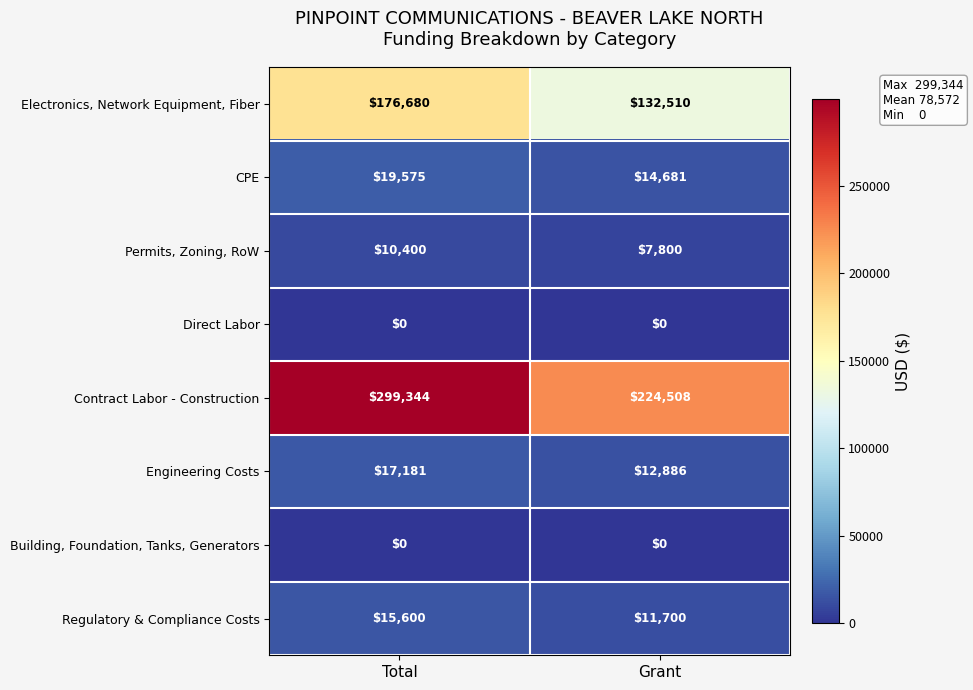

Reading right to left, list all the values displayed in this chart.

Electronics, Network Equipment, Fiber: Grant=132510	Total=176680
CPE: Grant=14681	Total=19575
Permits, Zoning, RoW: Grant=7800	Total=10400
Direct Labor: Grant=0	Total=0
Contract Labor - Construction: Grant=224508	Total=299344
Engineering Costs: Grant=12886	Total=17181
Building, Foundation, Tanks, Generators: Grant=0	Total=0
Regulatory & Compliance Costs: Grant=11700	Total=15600